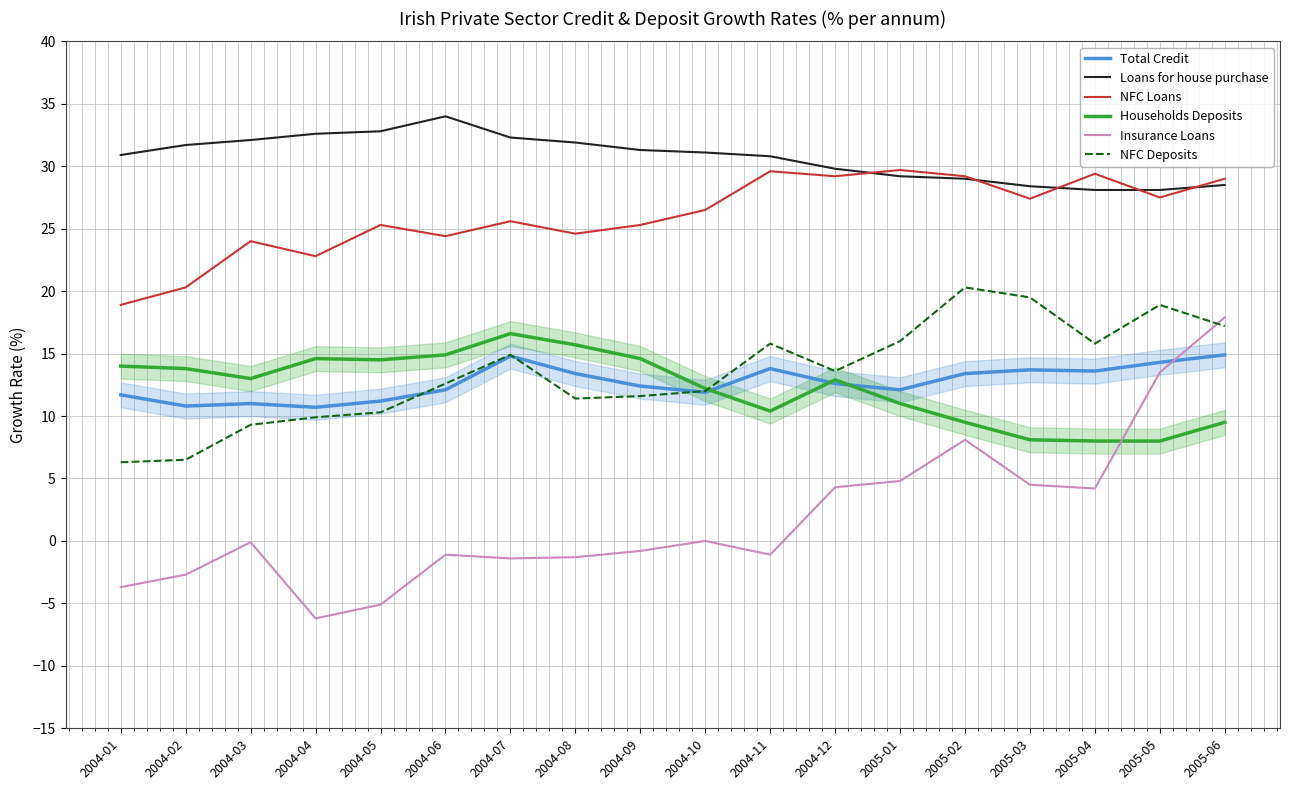

What is the label of the 8th point from the right?

2004-11